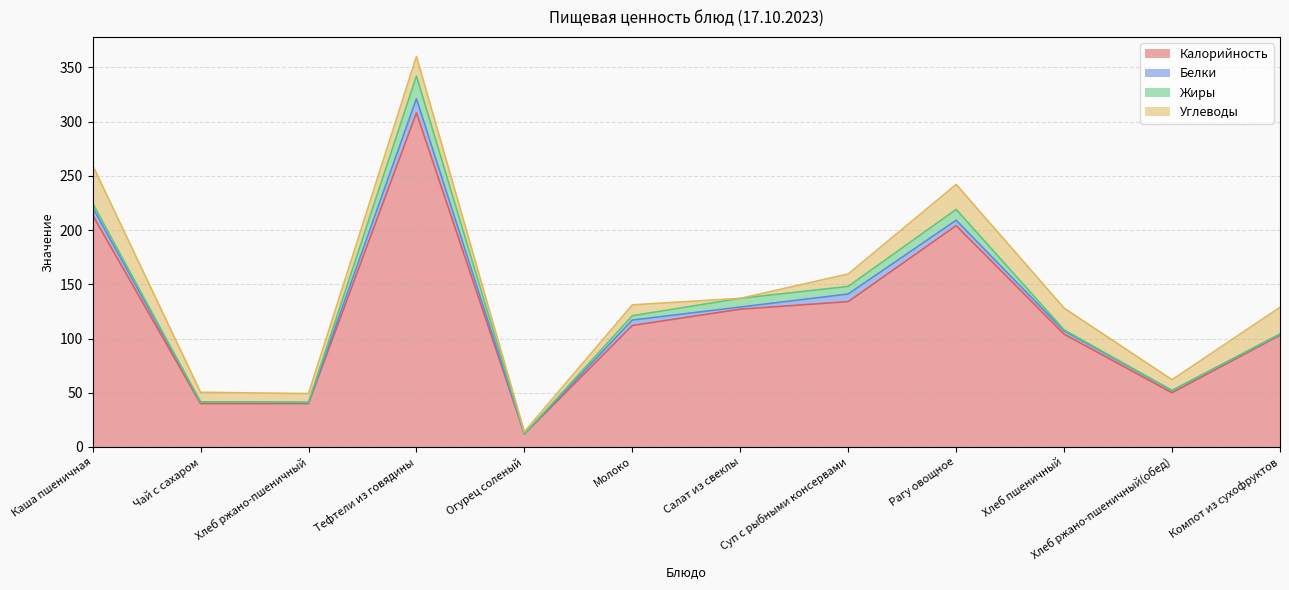

Which series has the largest range (max minus min)?

Калорийность